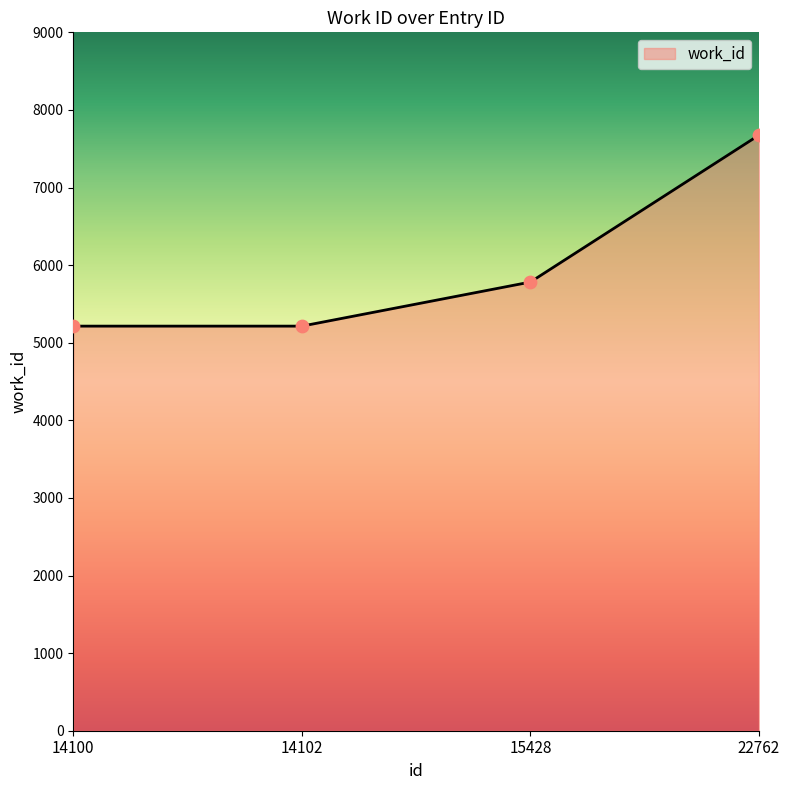

Which has a higher value, 15428 or 14100?

15428